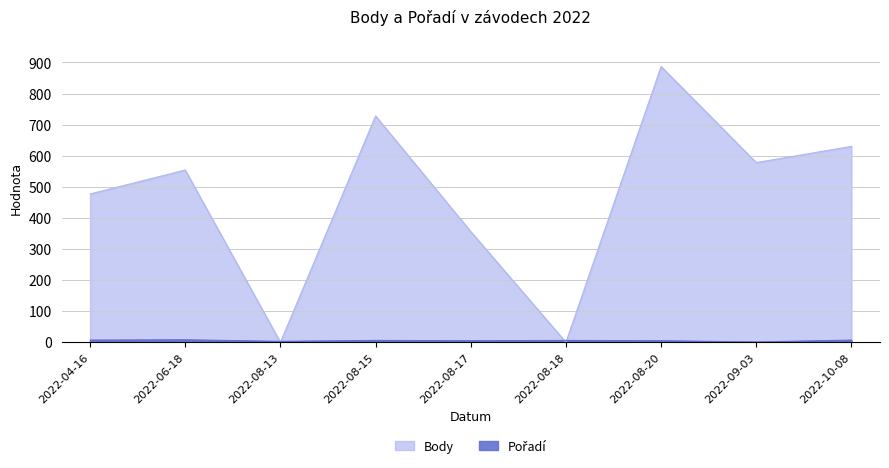

List the labels in order of Pořadí value, smallest first.

2022-09-03, 2022-08-13, 2022-08-17, 2022-08-20, 2022-08-15, 2022-08-18, 2022-04-16, 2022-10-08, 2022-06-18